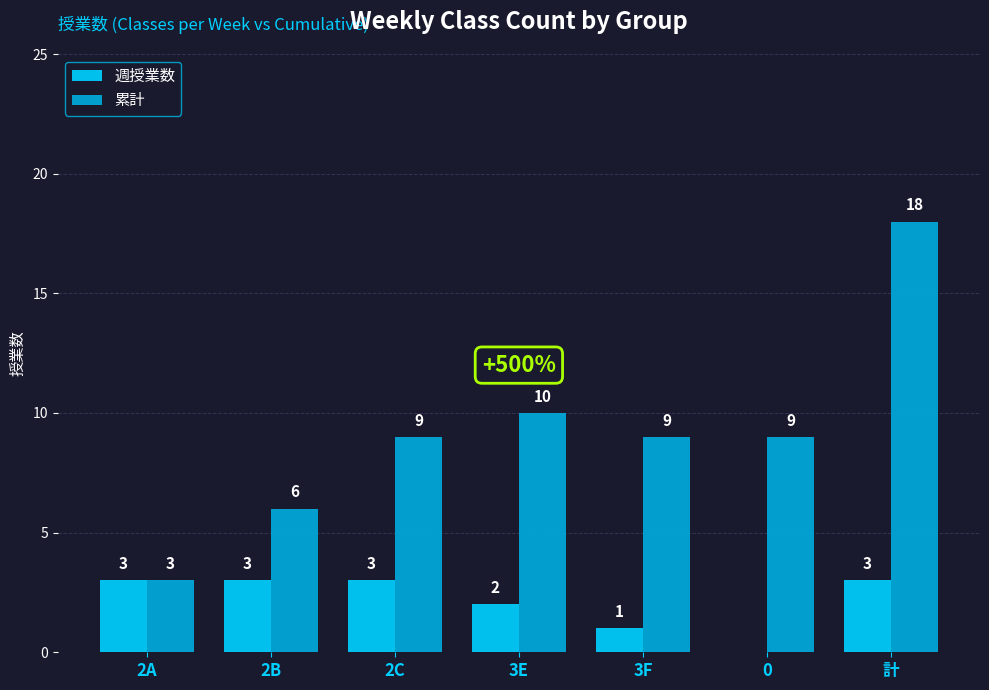

What are all the series names shown in the legend?

週授業数, 累計